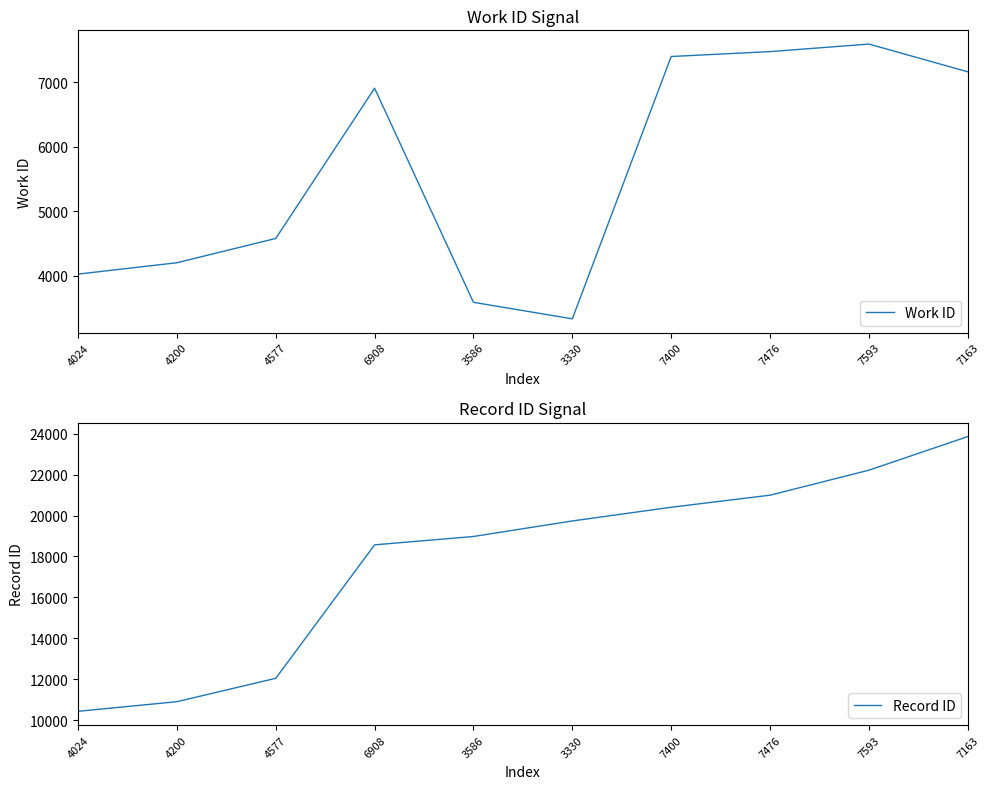

What are all the series names shown in the legend?

Work ID, Record ID